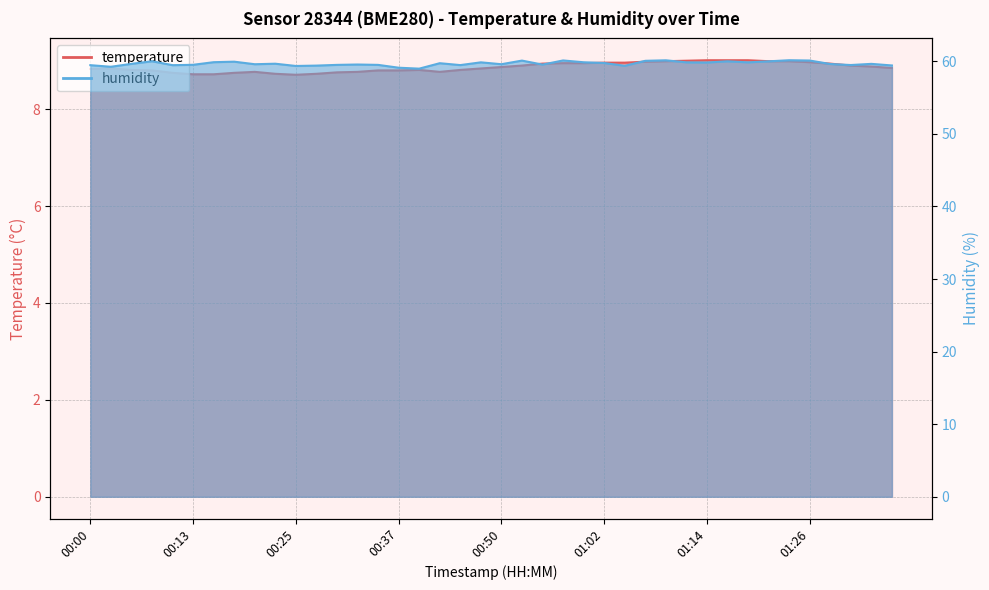

True or false: temperature and humidity intersect in this chart.

False